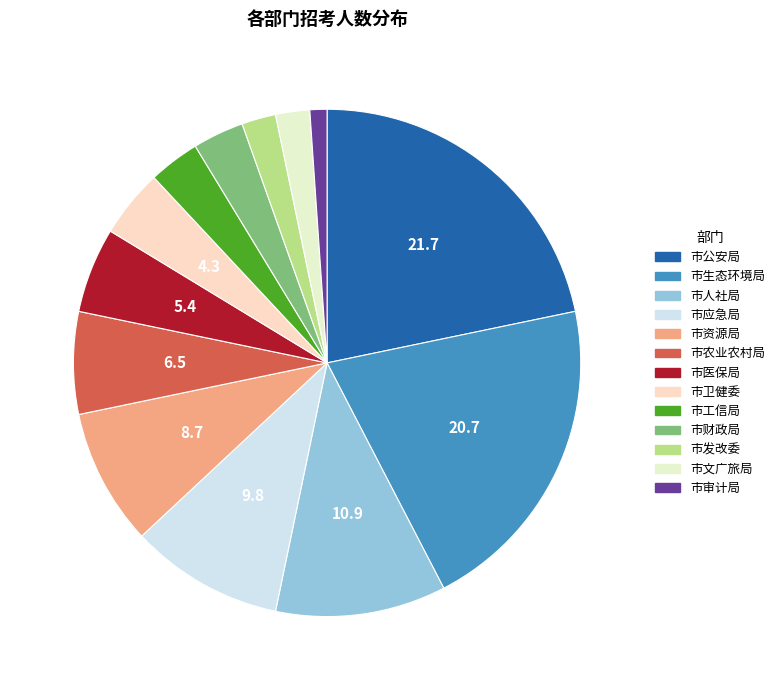

How many slices are in this pie chart?

13